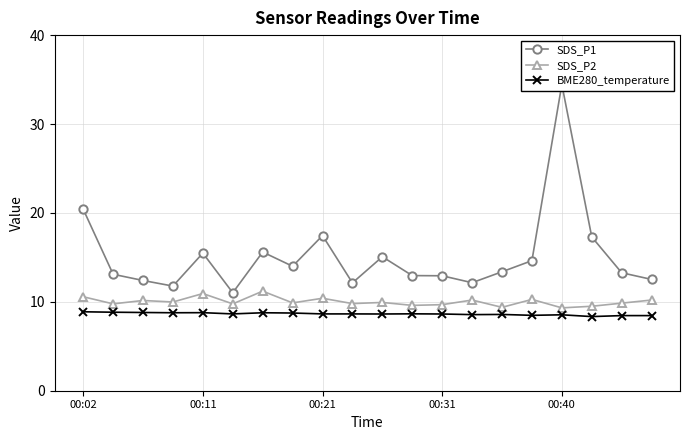

Reading right to left, transcribe all the data shown in this chart.

SDS_P1: 12.5	13.3	17.3	34.5	14.6	13.4	12.2	12.9	12.9	15.1	12.1	17.4	14.0	15.6	11.0	15.5	11.8	12.4	13.1	20.4
SDS_P2: 10.2	9.8	9.5	9.3	10.3	9.4	10.2	9.7	9.6	9.9	9.8	10.4	9.9	11.2	9.8	10.9	10.0	10.2	9.8	10.6
BME280_temperature: 8.4	8.4	8.3	8.5	8.5	8.6	8.6	8.6	8.7	8.6	8.6	8.6	8.7	8.8	8.6	8.8	8.8	8.8	8.8	8.9